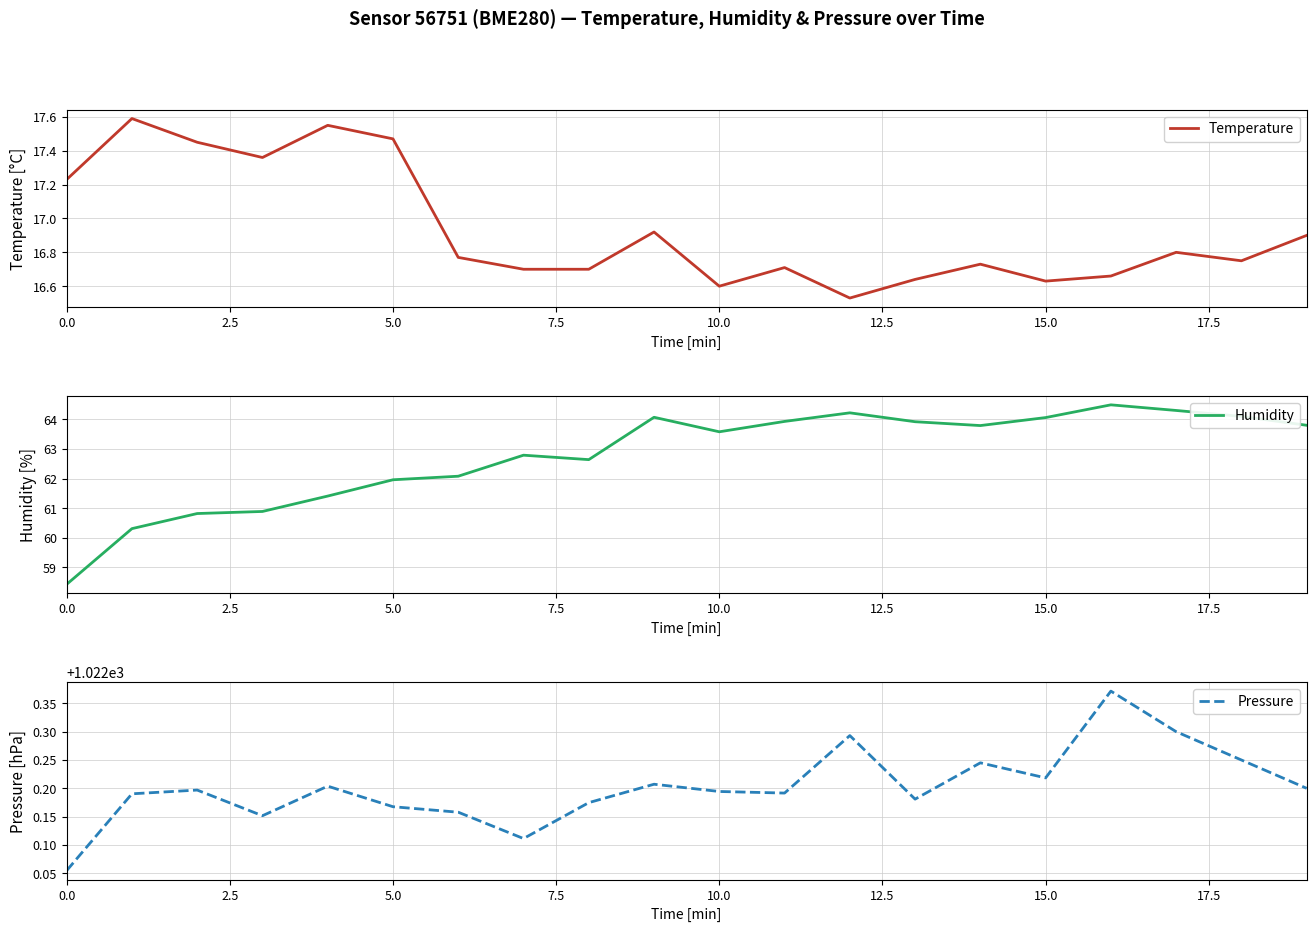

What is the maximum value for Temperature?

17.6